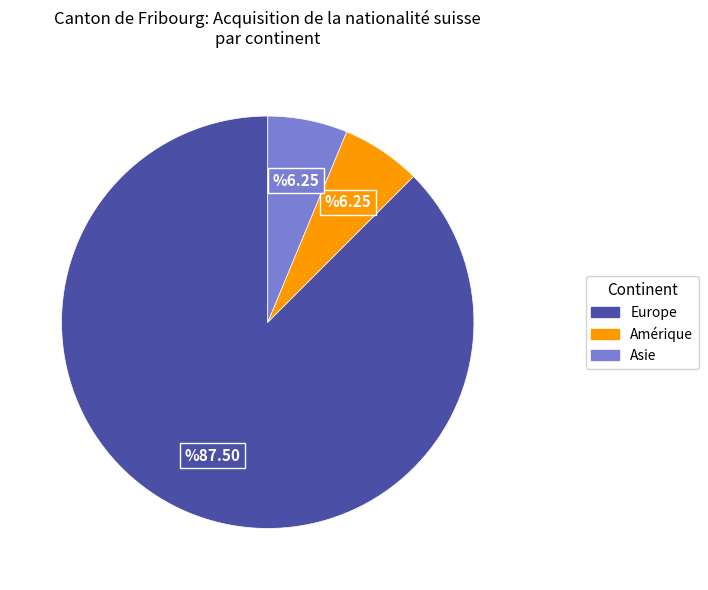

Which has a higher value, Asie or Europe?

Europe